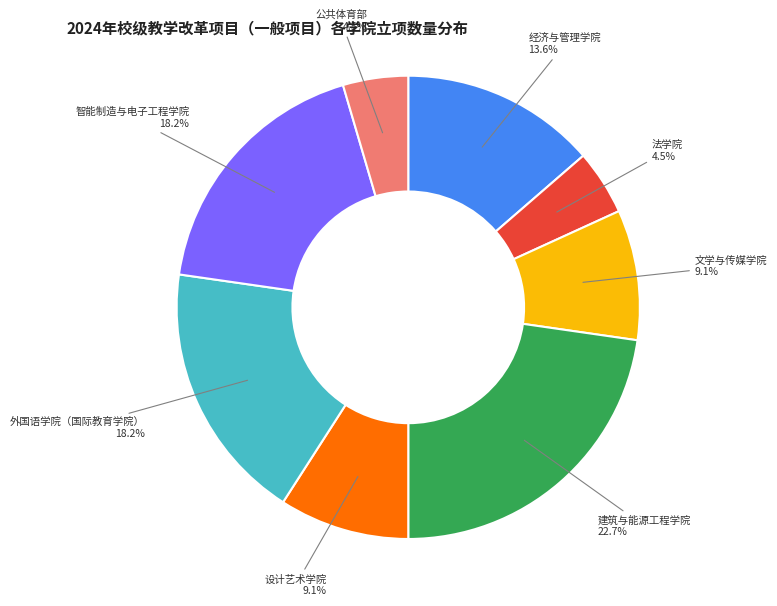

What is the ratio of the value at 设计艺术学院 to the value at 建筑与能源工程学院?

0.4